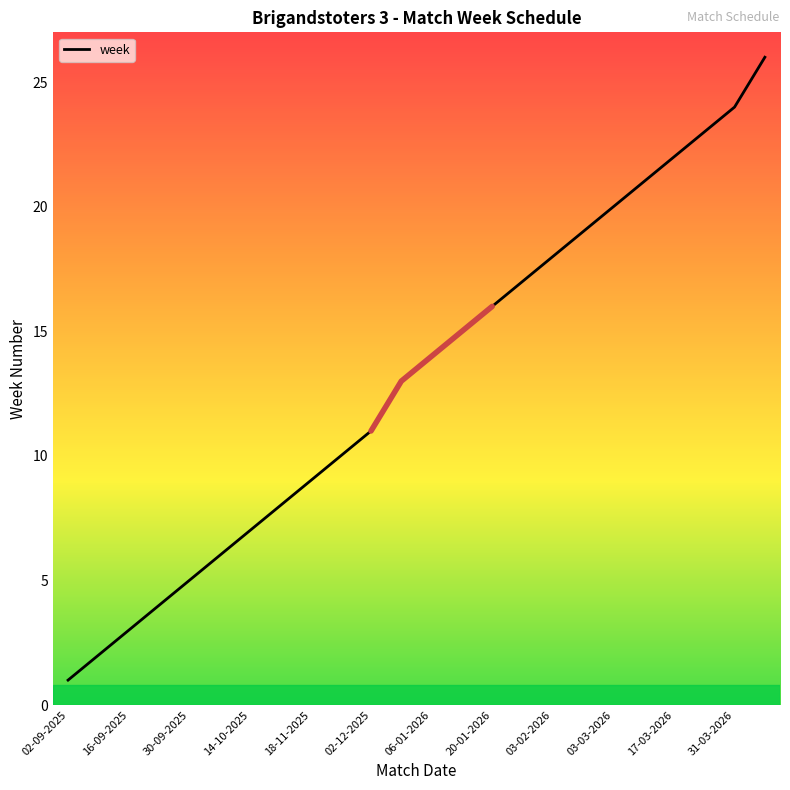

The value of week at 17-03-2026 is 22. True or false?

True